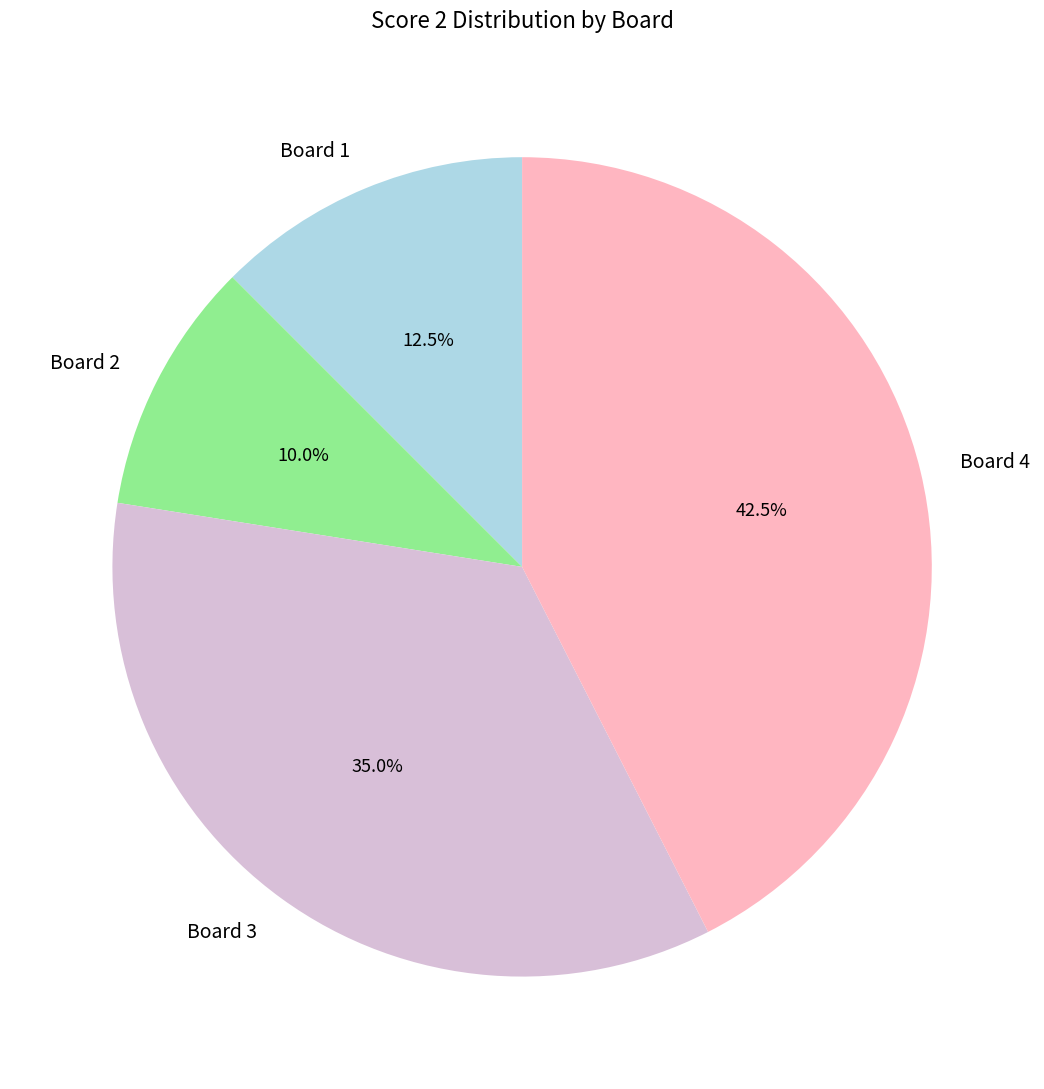

Does any single category account for the majority?

No